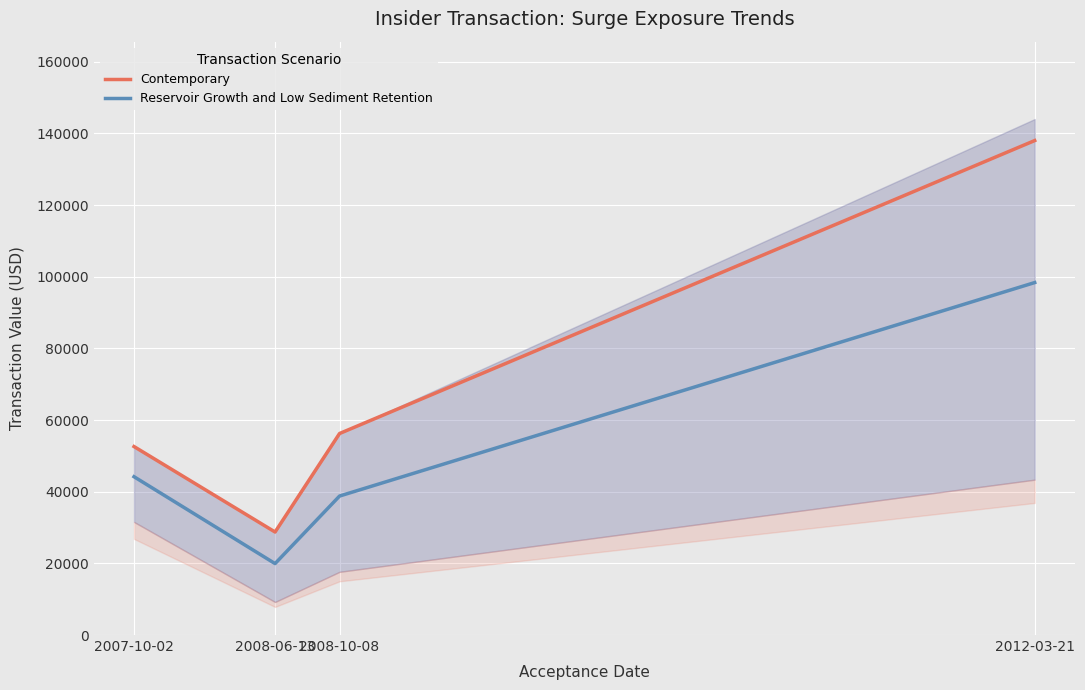

True or false: Contemporary and Reservoir Growth and Low Sediment Retention cross at least once.

False